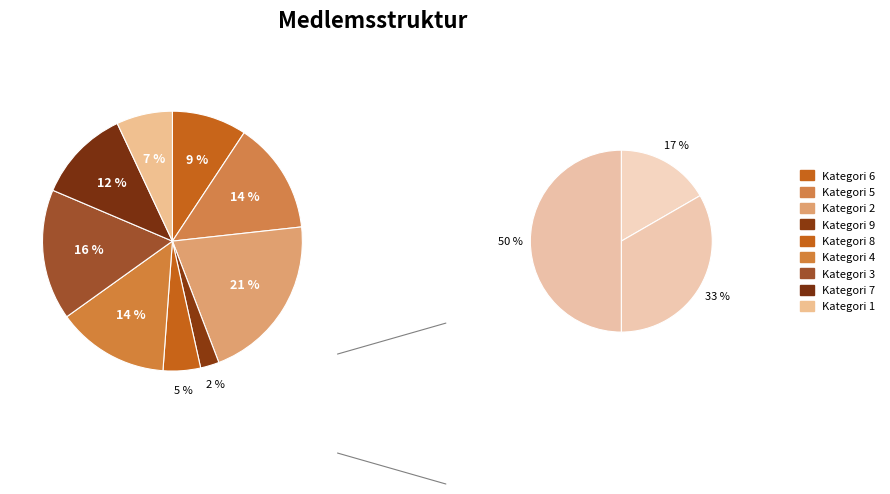

To the nearest percent, what is the average slice percentage?

11%